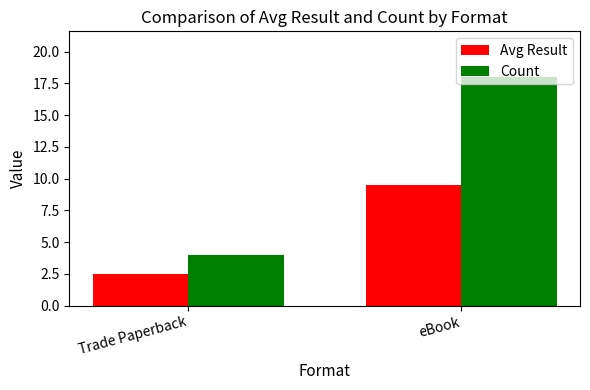

What is the label of the 1st bar from the right?

eBook